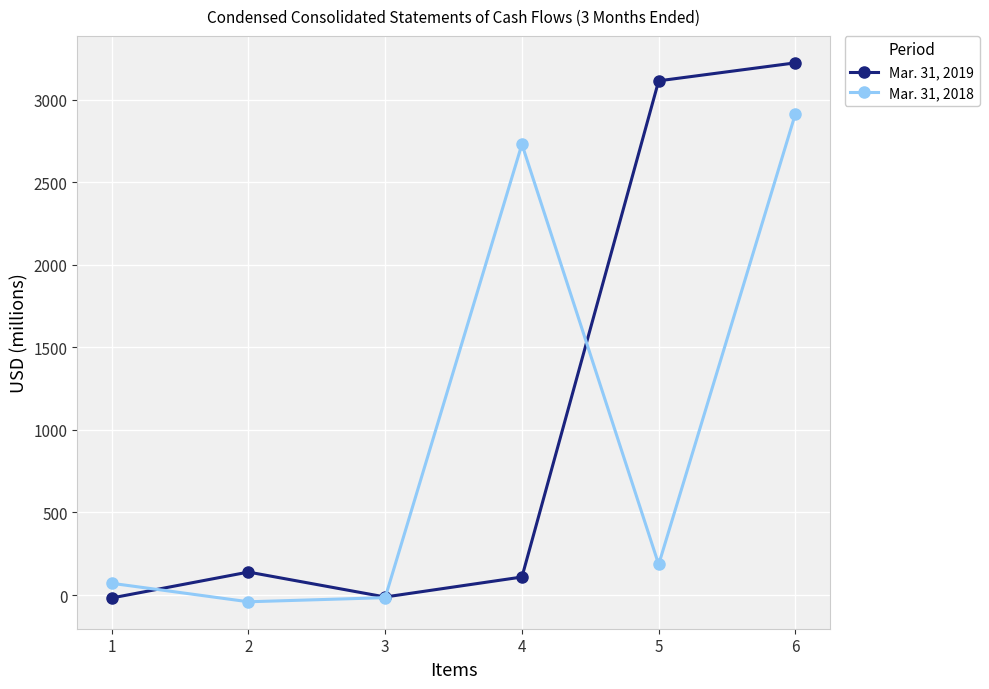

Is this an area chart (filled region under the line)?

No